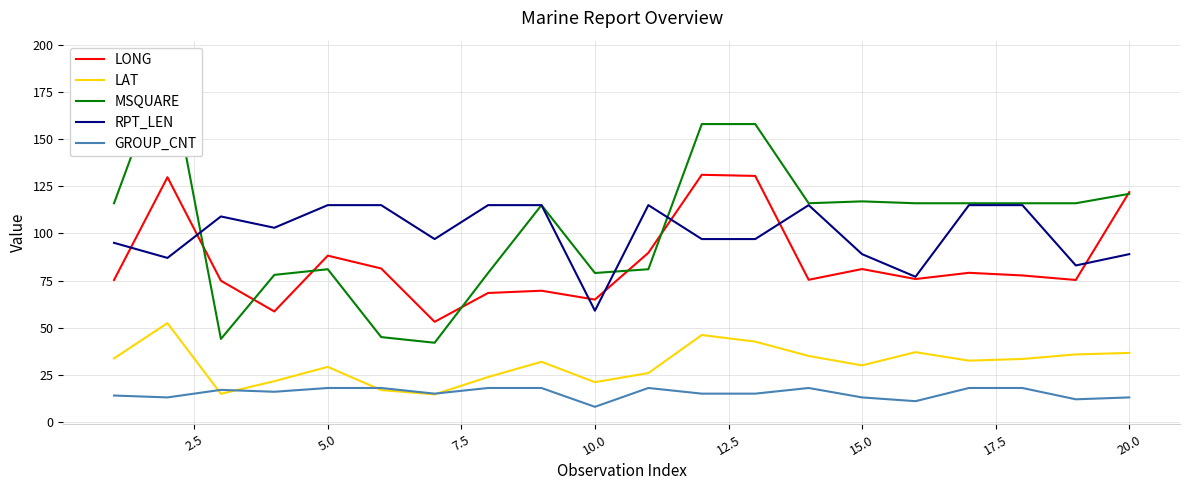

True or false: RPT_LEN has a value of 155.8 at 15.0.

False